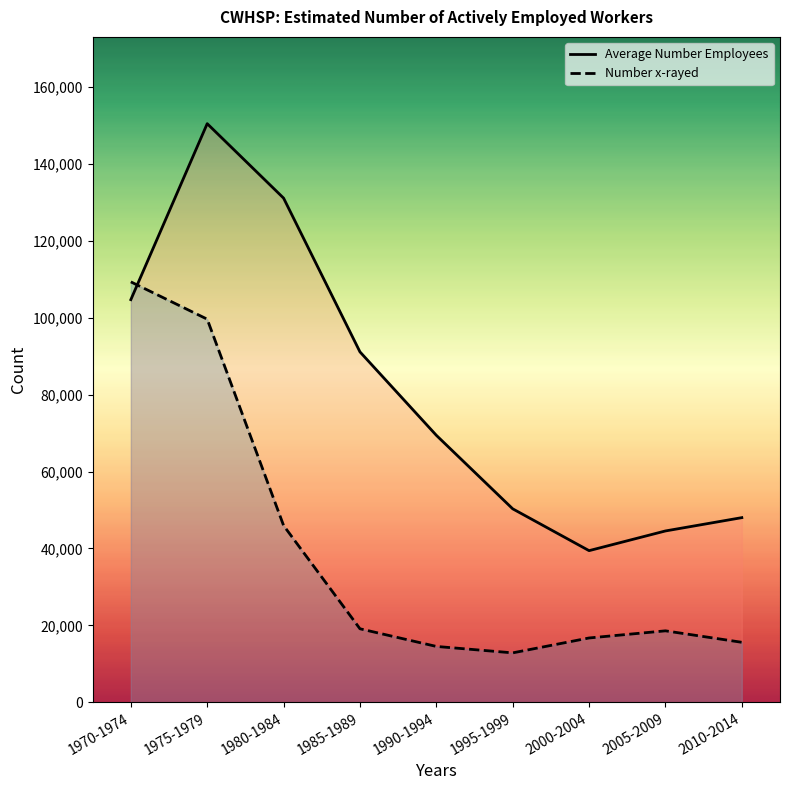

At which category does the chart reach its minimum across all series?

1995-1999